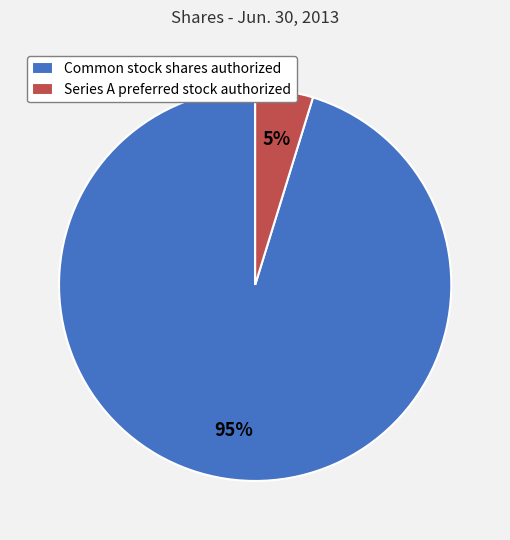

Which slice represents more than half of the pie?

Common stock shares authorized